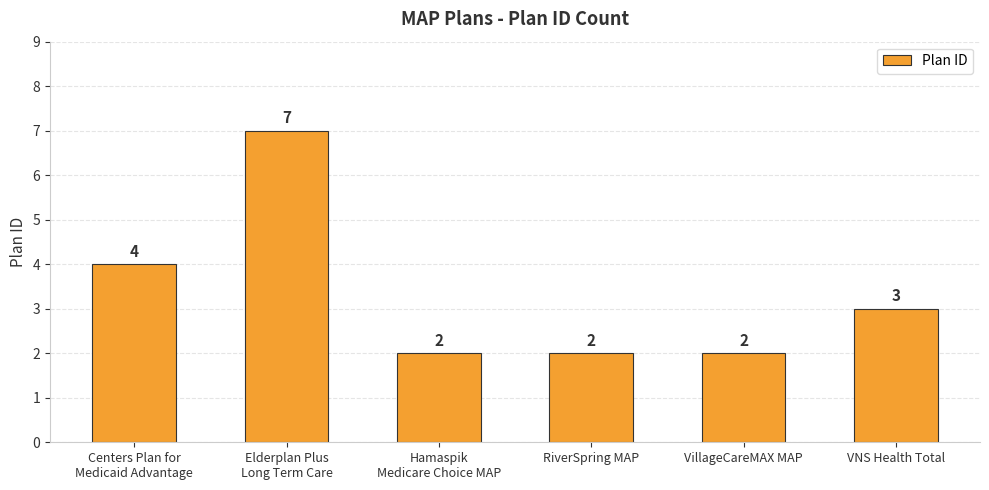

Reading right to left, extract all data points from this chart.

VNS Health Total=3	VillageCareMAX MAP=2	RiverSpring MAP=2	Hamaspik
Medicare Choice MAP=2	Elderplan Plus
Long Term Care=7	Centers Plan for
Medicaid Advantage=4